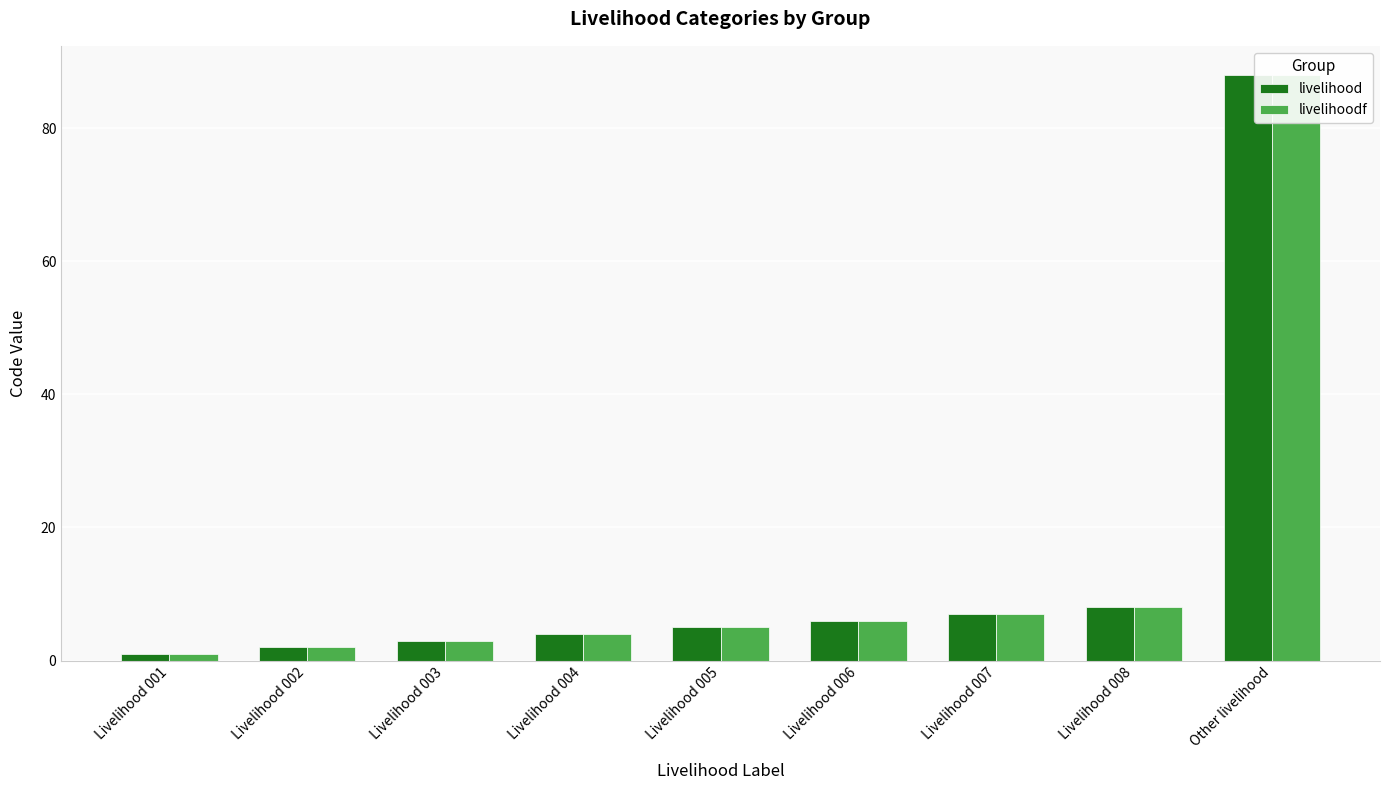

Reading left to right, list all the values displayed in this chart.

livelihood: Livelihood 001=1	Livelihood 002=2	Livelihood 003=3	Livelihood 004=4	Livelihood 005=5	Livelihood 006=6	Livelihood 007=7	Livelihood 008=8	Other livelihood=88
livelihoodf: Livelihood 001=1	Livelihood 002=2	Livelihood 003=3	Livelihood 004=4	Livelihood 005=5	Livelihood 006=6	Livelihood 007=7	Livelihood 008=8	Other livelihood=88